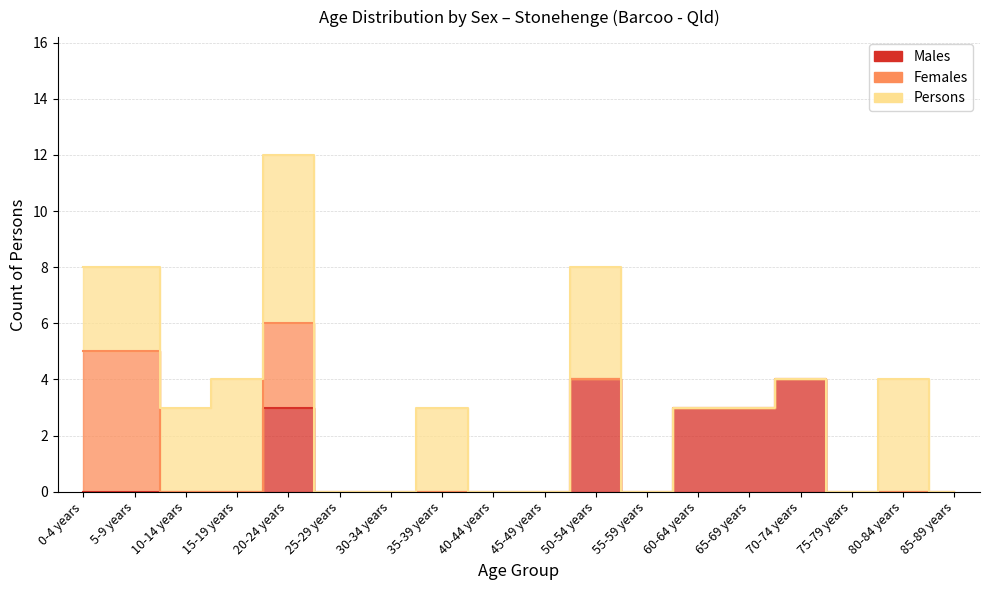

What are all the series names shown in the legend?

Males, Females, Persons